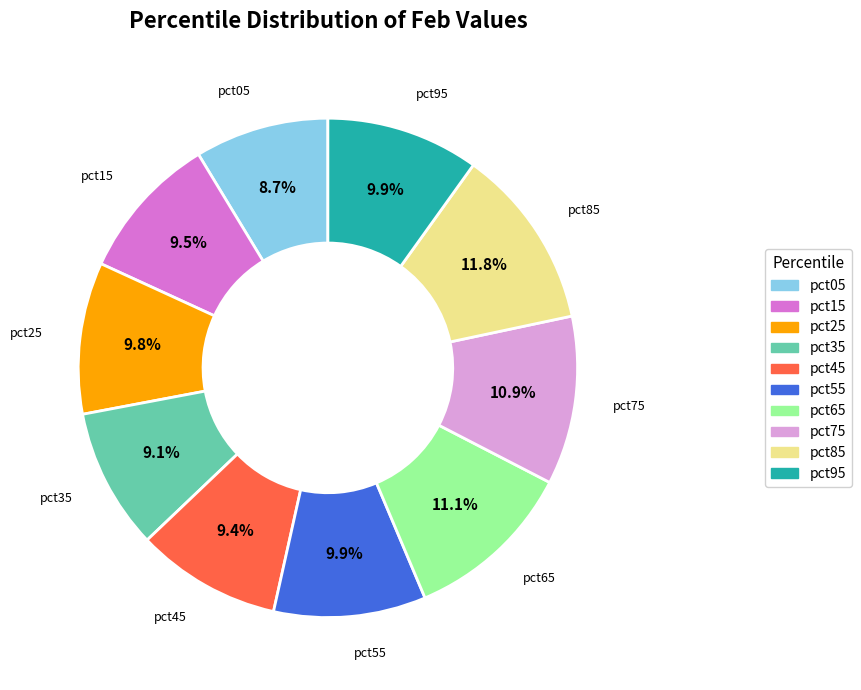

Count the number of slices in the pie.

10